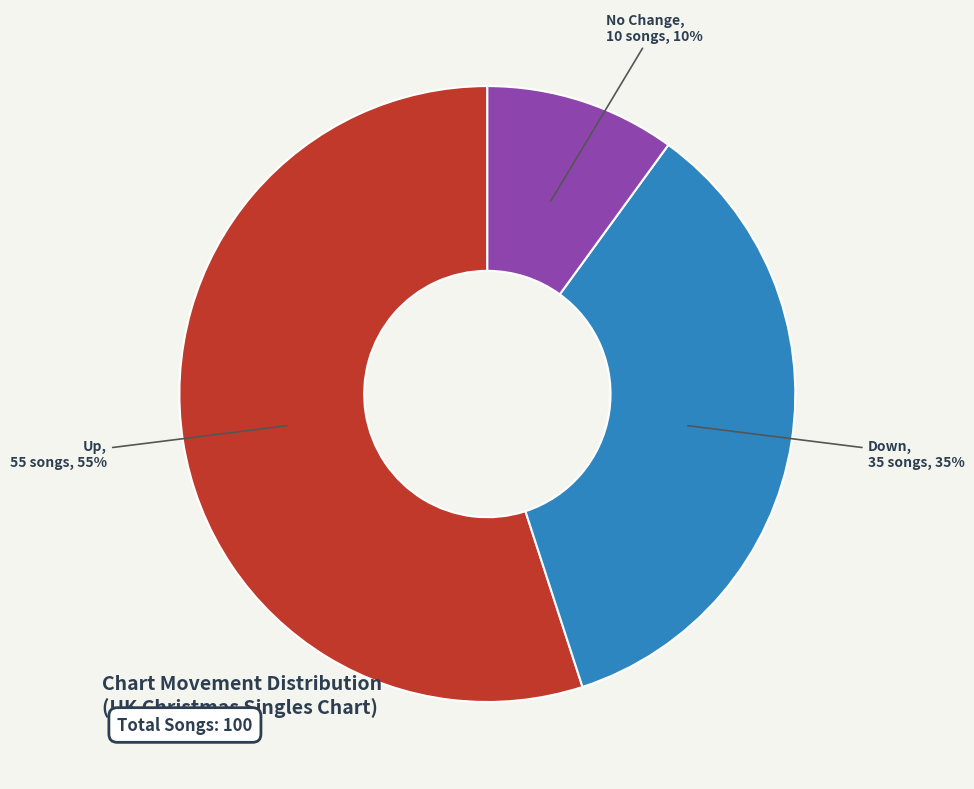

Is there any slice that represents more than half of the pie?

Yes